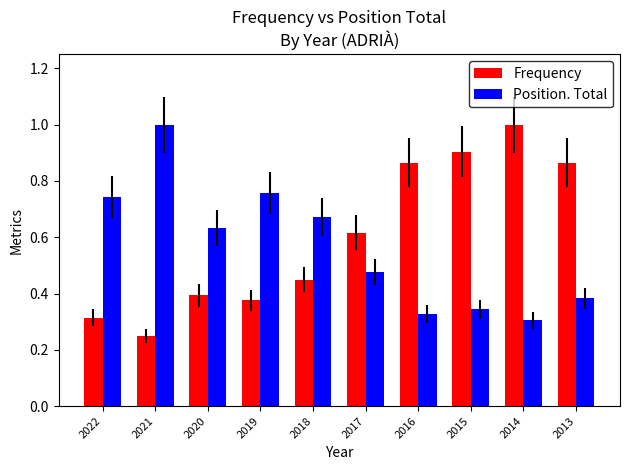

How many bars are there in each group?

2